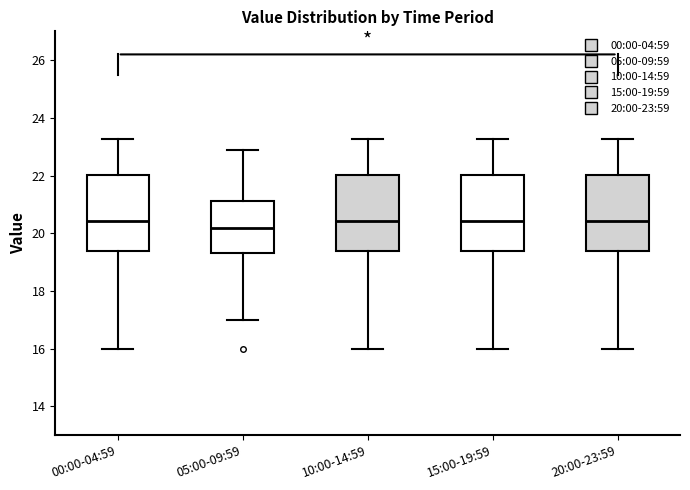

Which box's median line is the lowest?

05:00-09:59